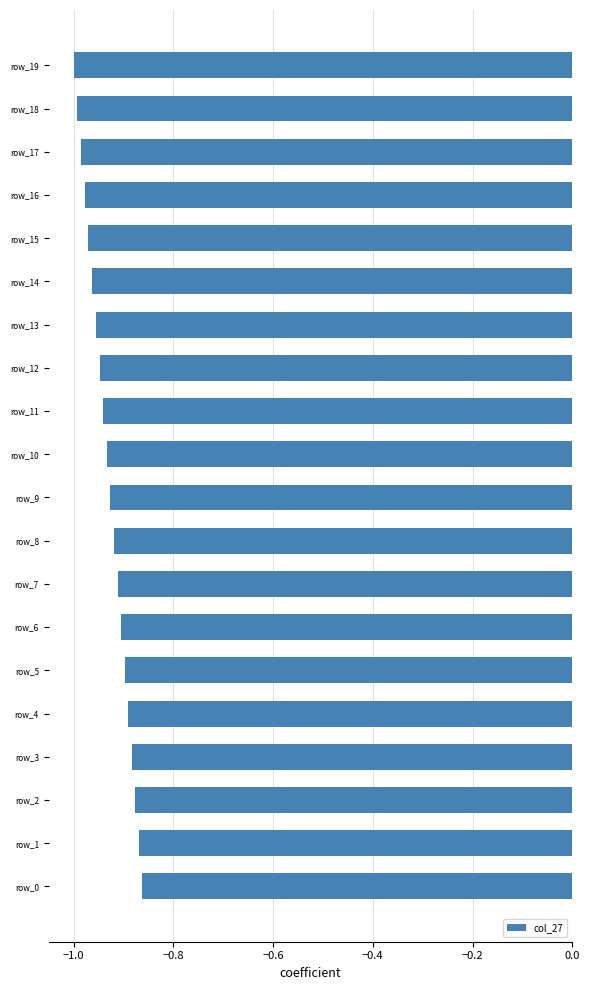

What is the sum of all values?

-18.6